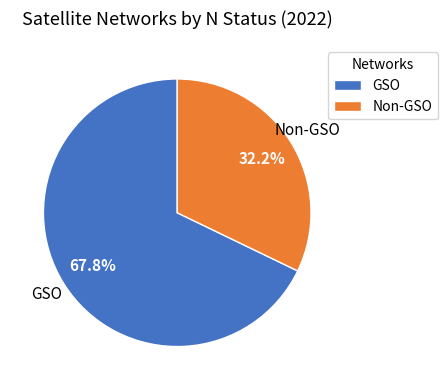

Between GSO and Non-GSO, which is larger?

GSO